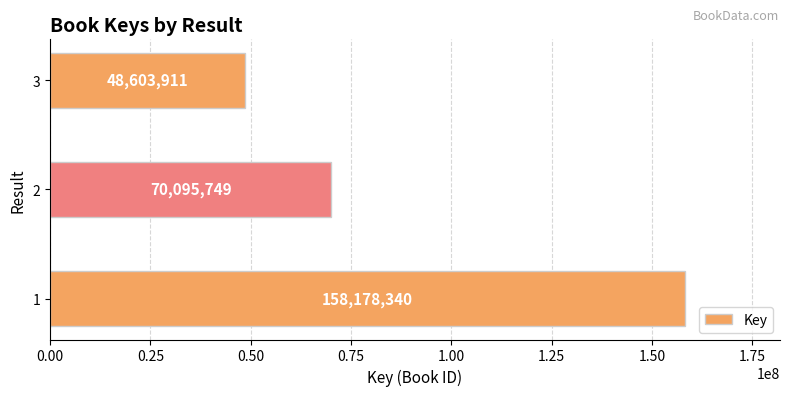

True or false: the data shows 95843296 at 2.

False